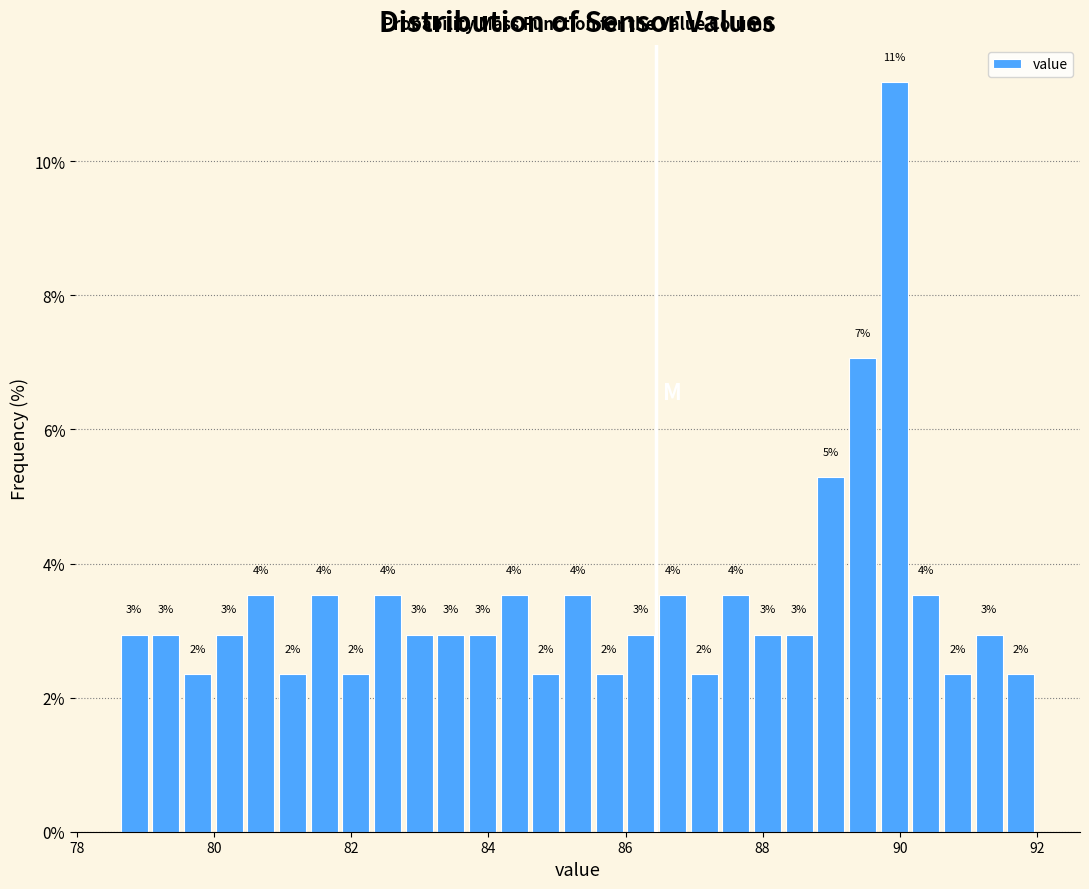

Read against the x-axis, roughly where is the centre of the tallest bar?

90.0